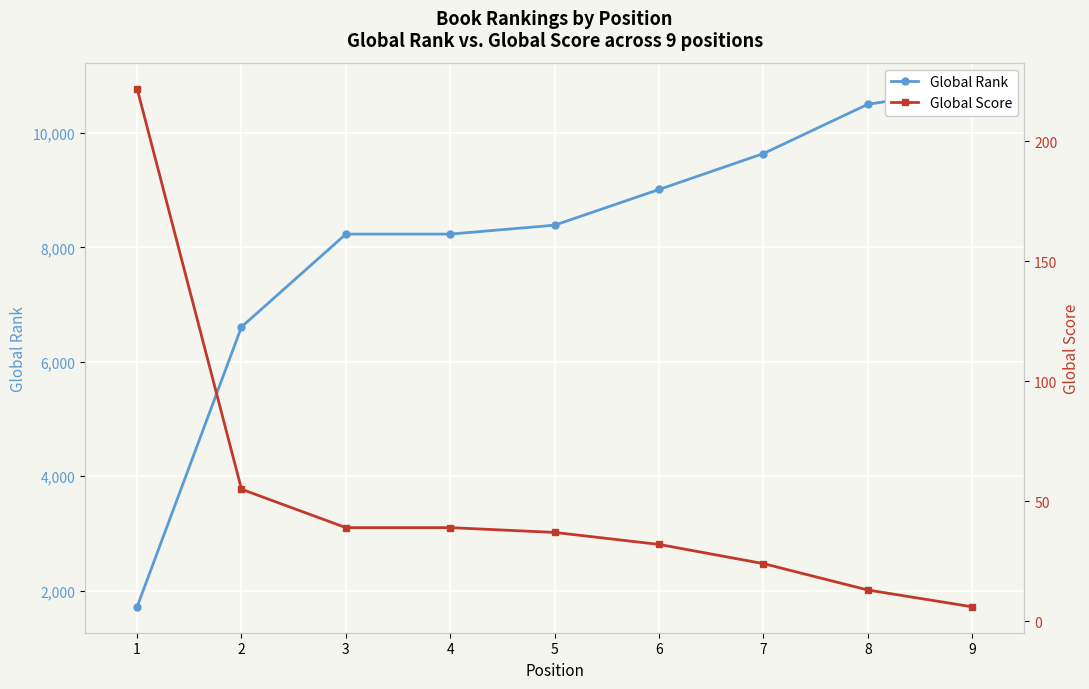

Between 3 and 8, which series saw the biggest shift?

Global Rank